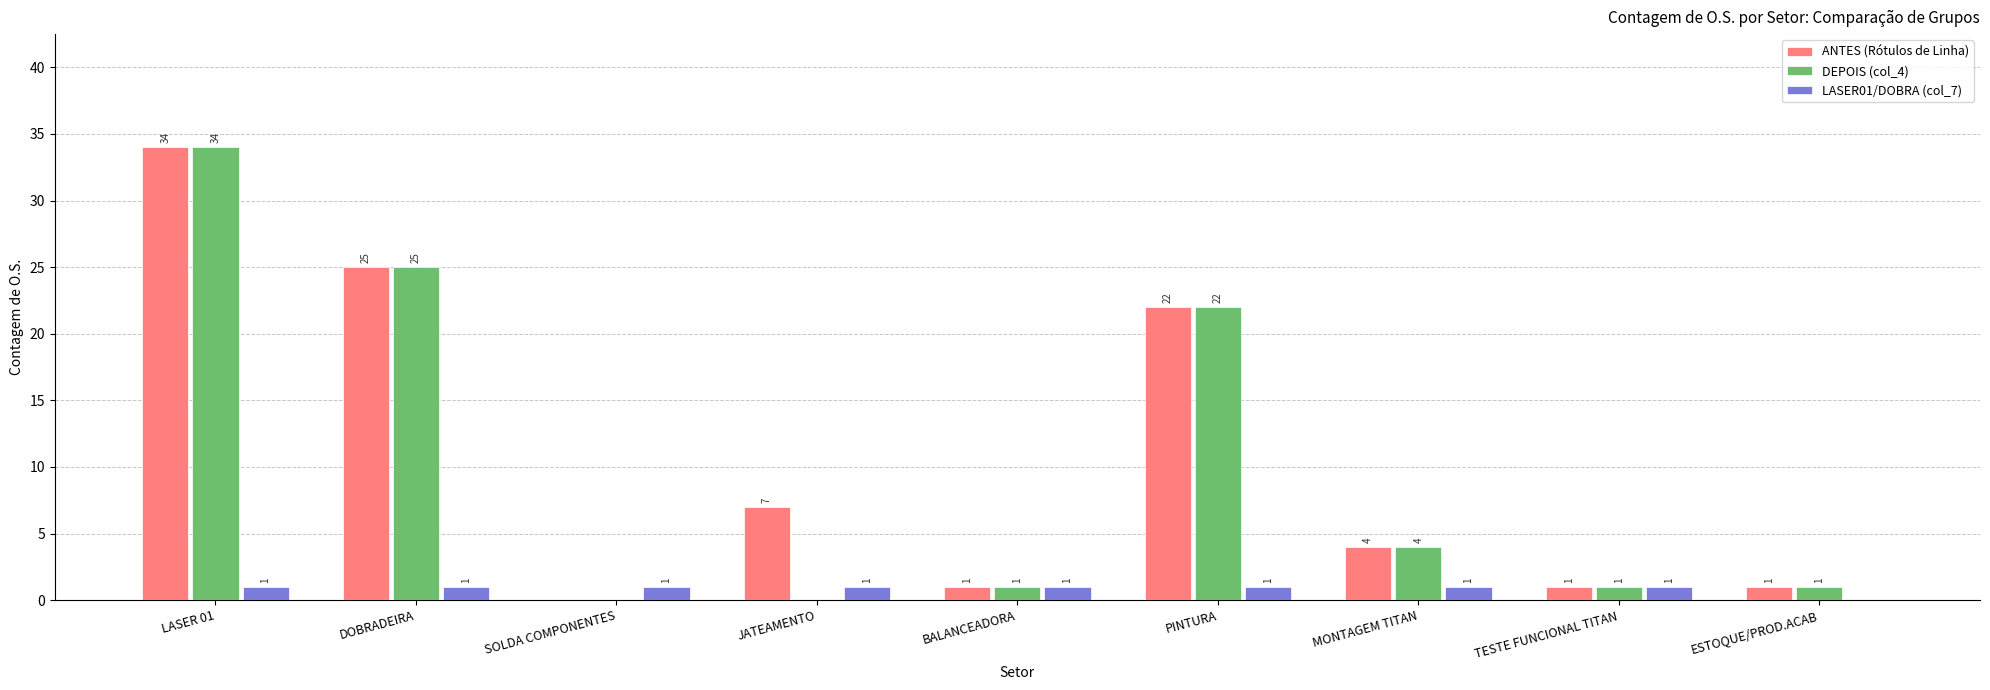

What is the maximum value for ANTES (Rótulos de Linha)?

34